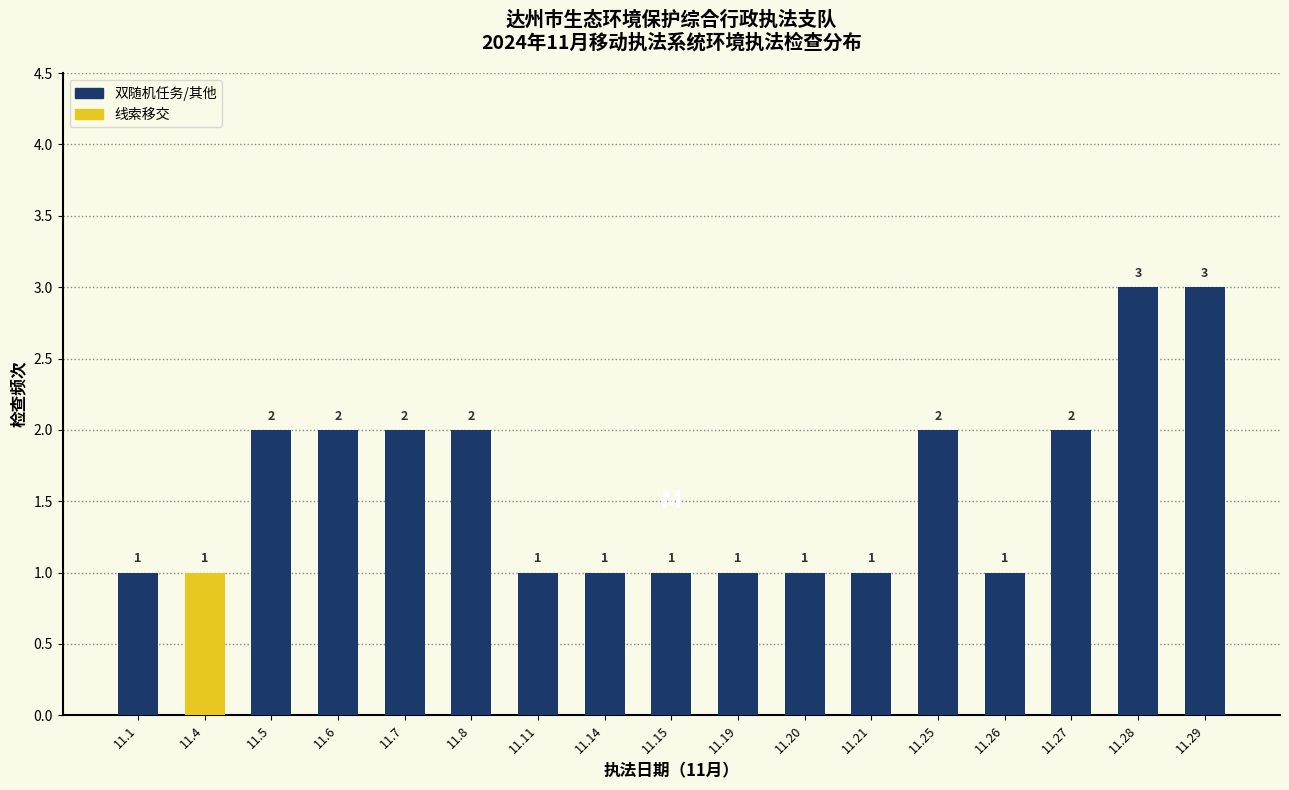

Reading left to right, extract all data points from this chart.

1	1	2	2	2	2	1	1	1	1	1	1	2	1	2	3	3